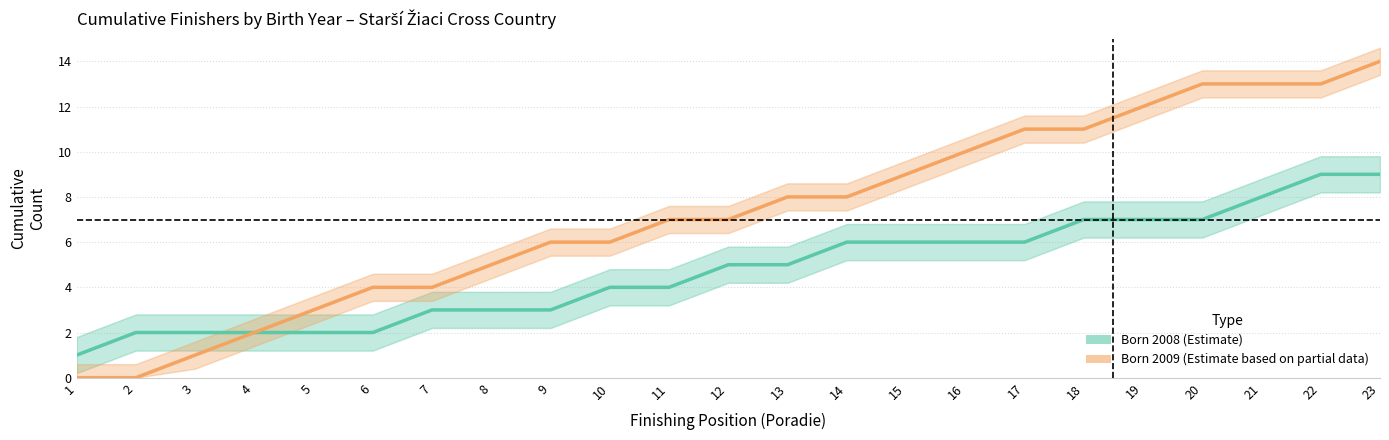

Which has a higher value, 6 or 5?

6